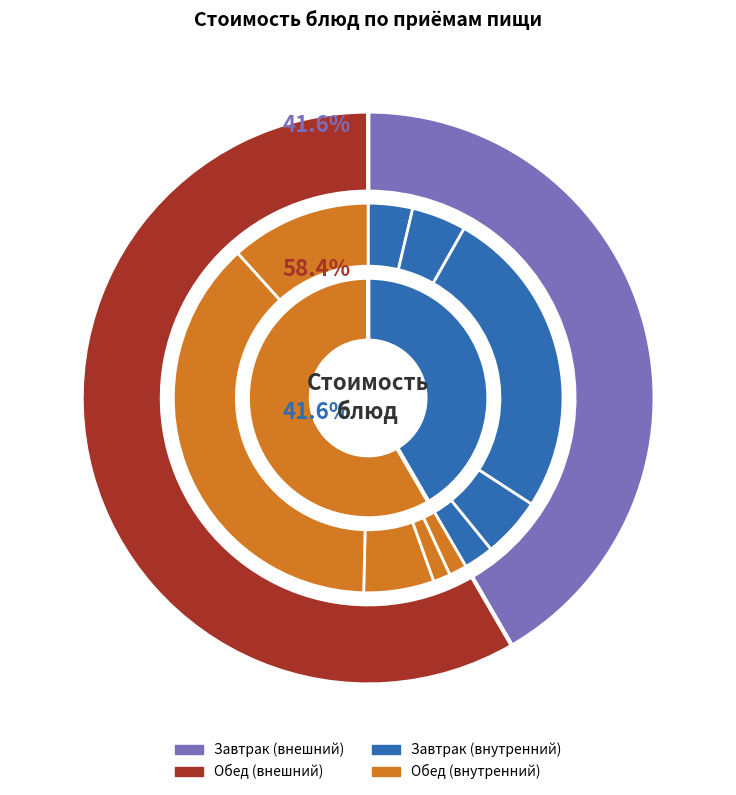

To the nearest percent, what portion does Батон represent?

20%